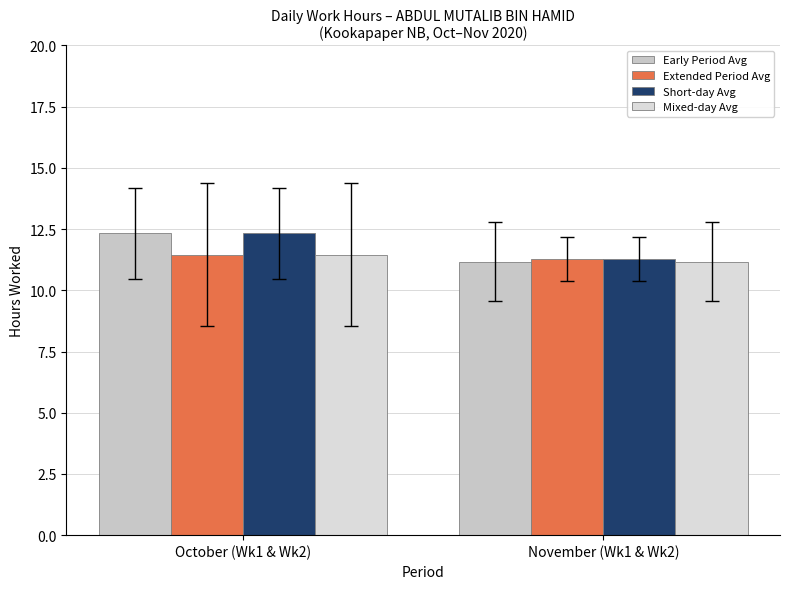

What is the difference between the Early Period Avg values at November (Wk1 & Wk2) and October (Wk1 & Wk2)?

1.2